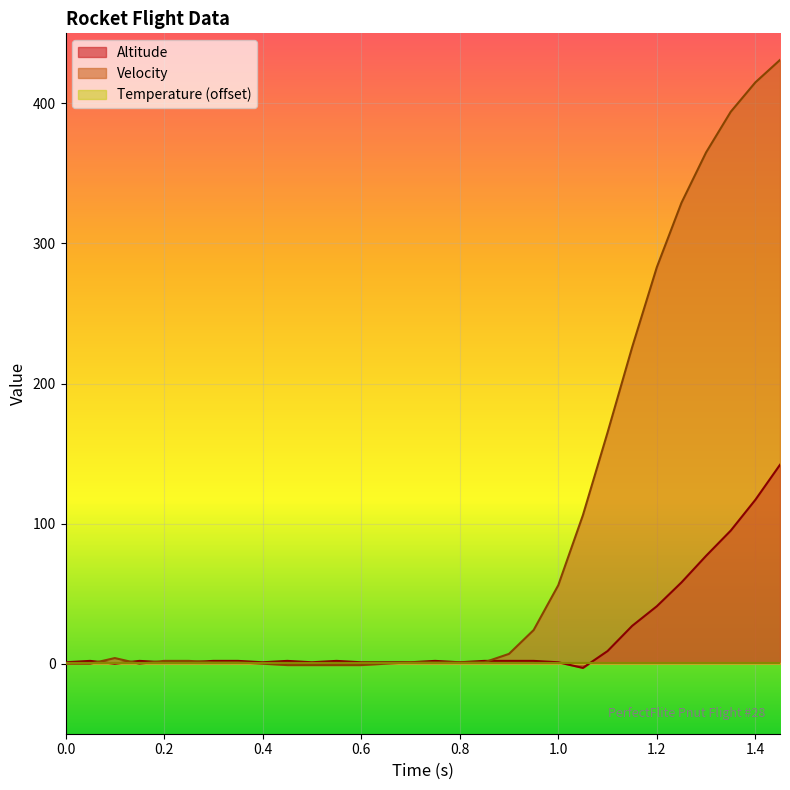

How many lines are shown in the chart?

3